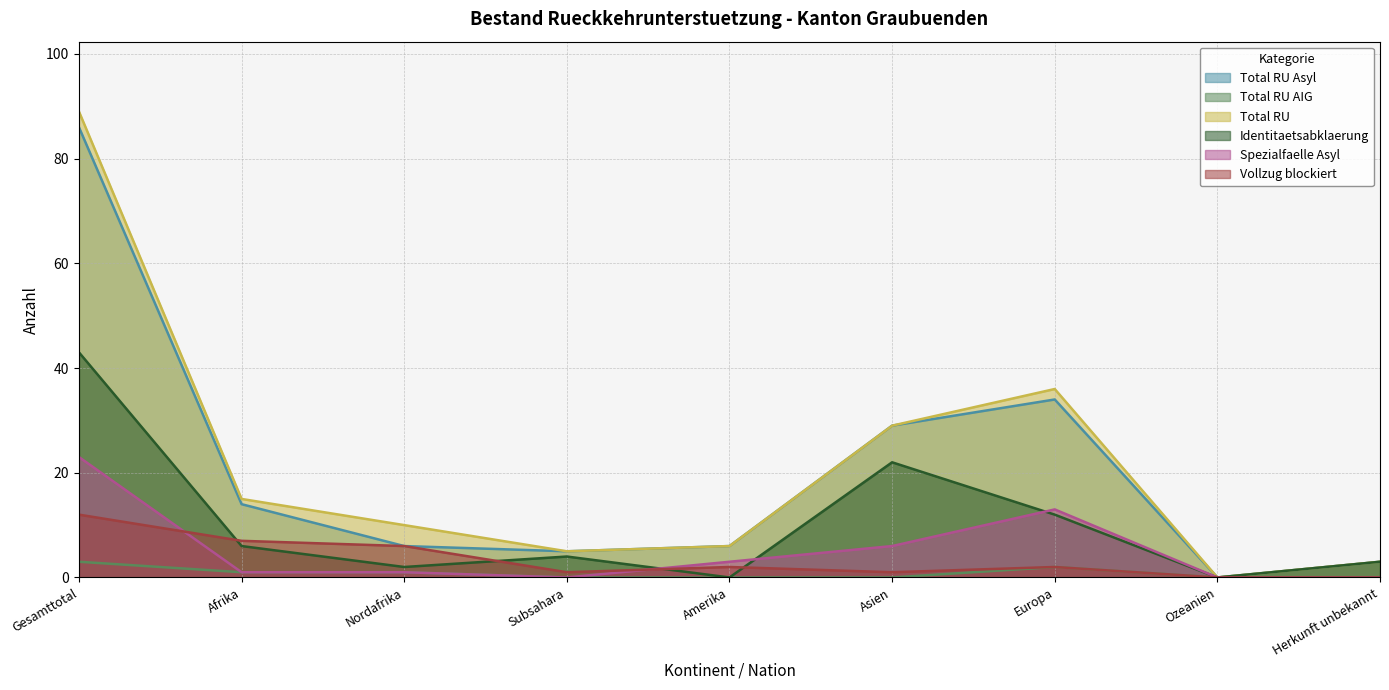

What is the difference between the maximum and minimum values in the Total RU AIG series?

3